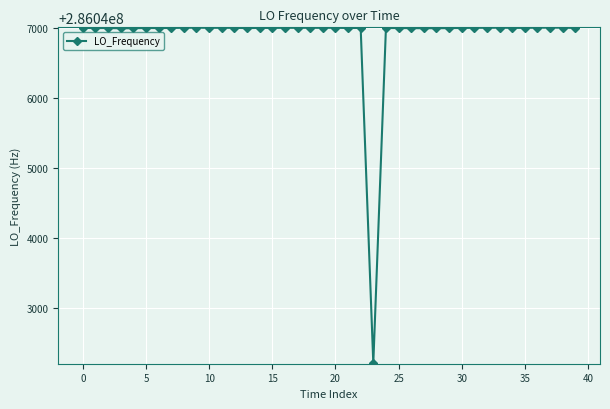

What is the minimum value shown in the chart?

286042211.2